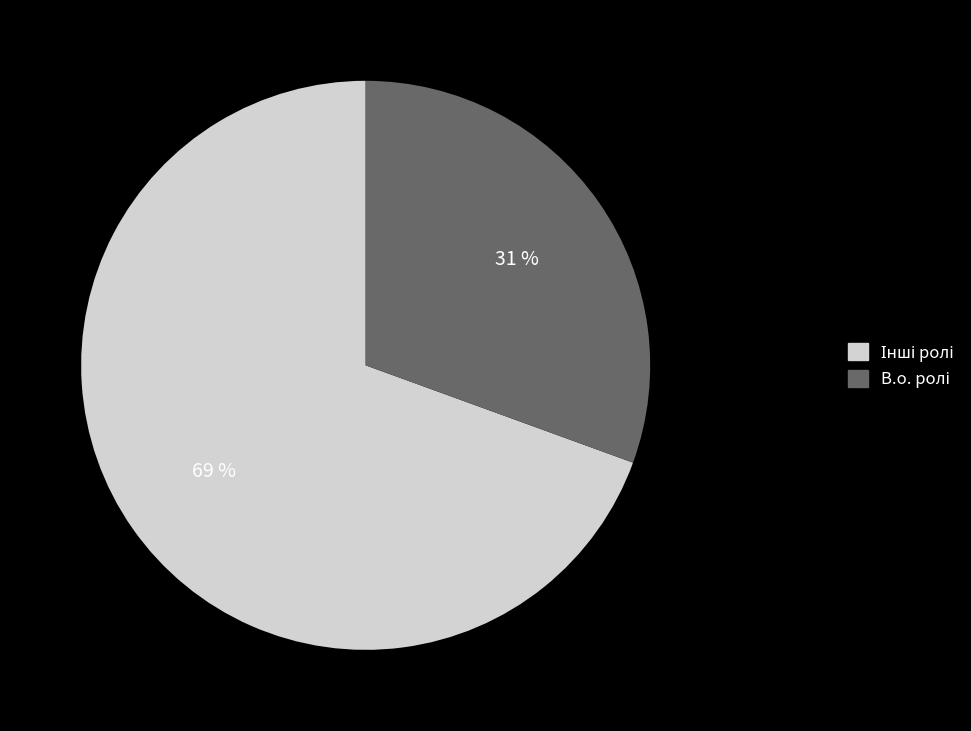

Is there a majority slice in this chart?

Yes